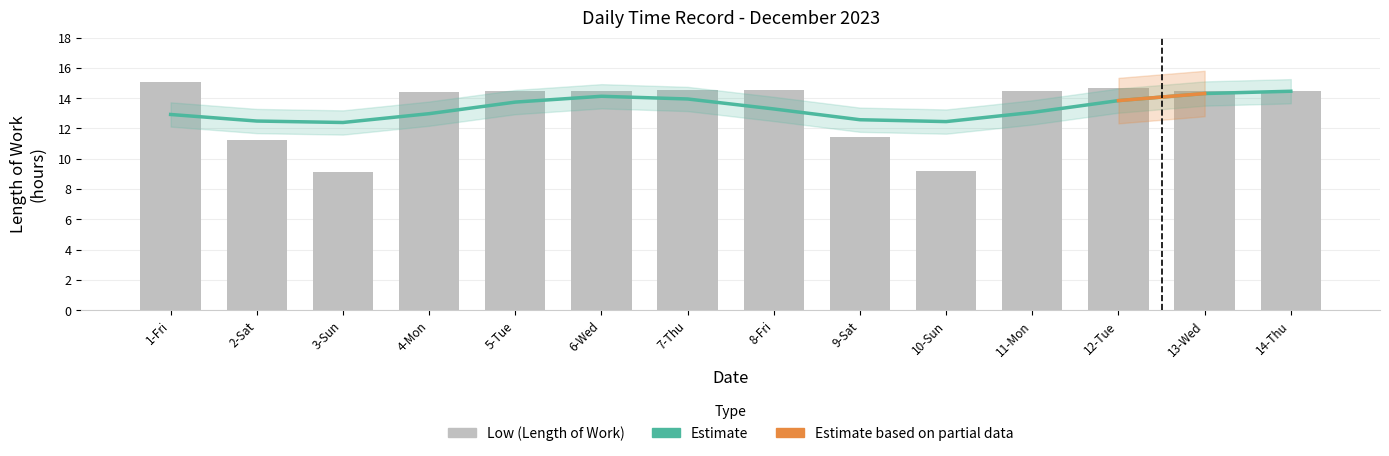

What is the difference between the values at 2-Sat and 10-Sun?

2.1